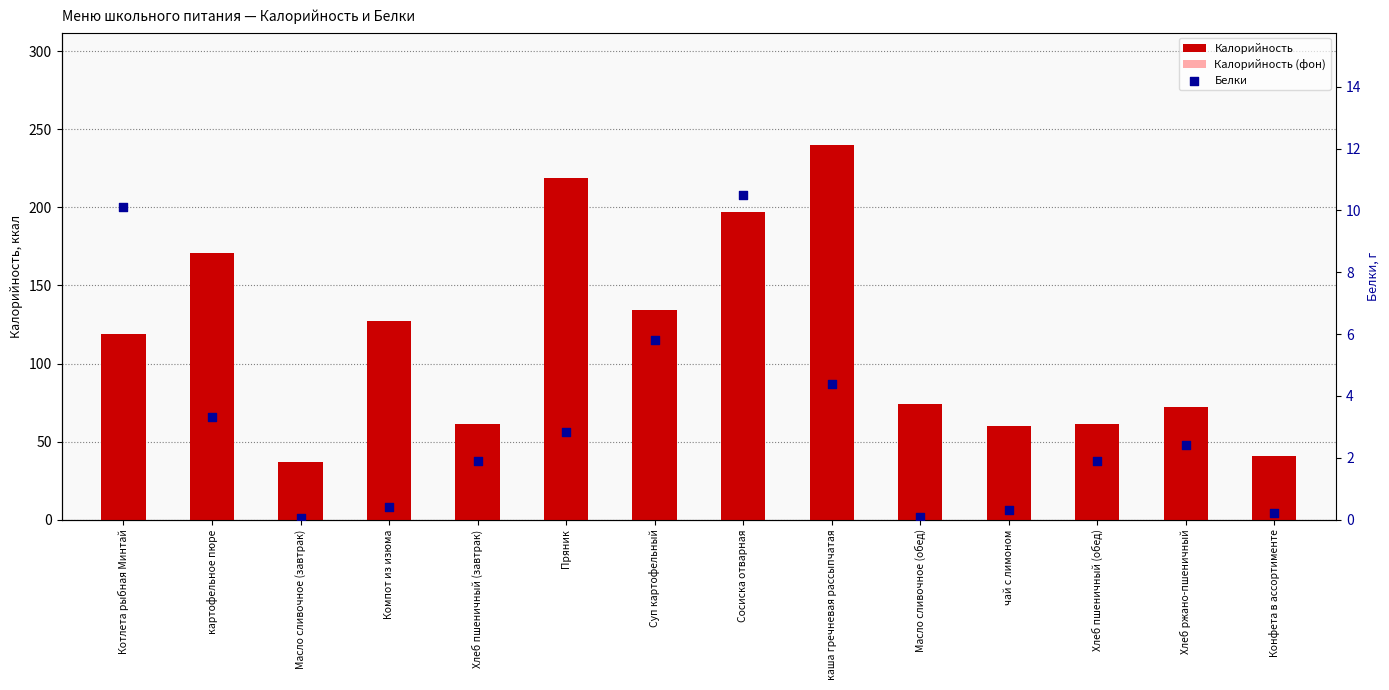

What is the total value across all series at Компот из изюма?

235.3